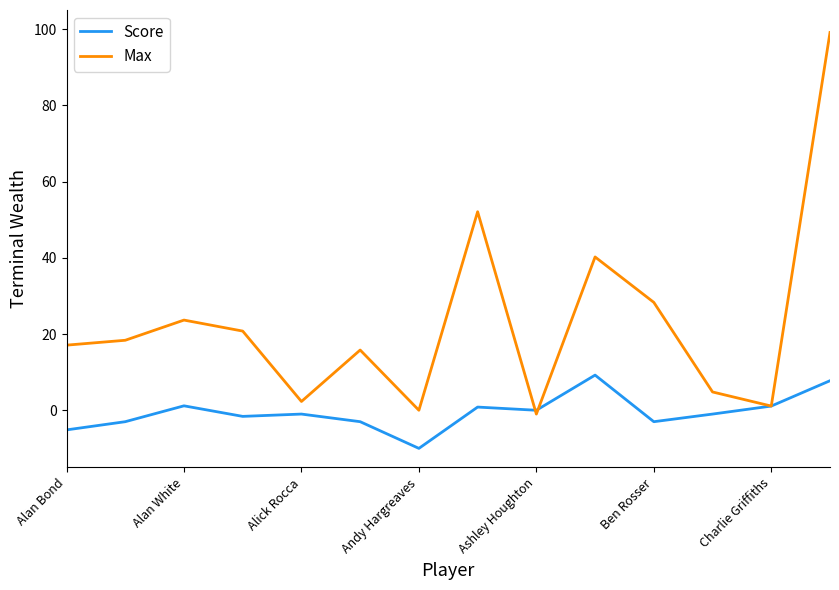

After their last crossing, which series has the higher values: Max or Score?

Max